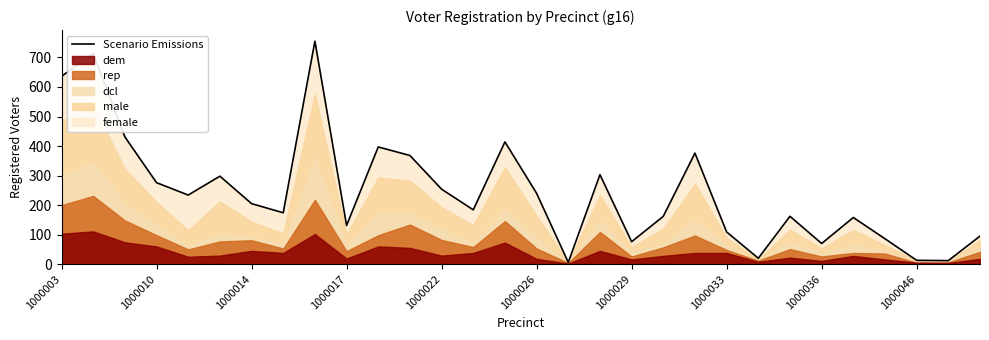

Is it true that the value at 13 is 184?

True